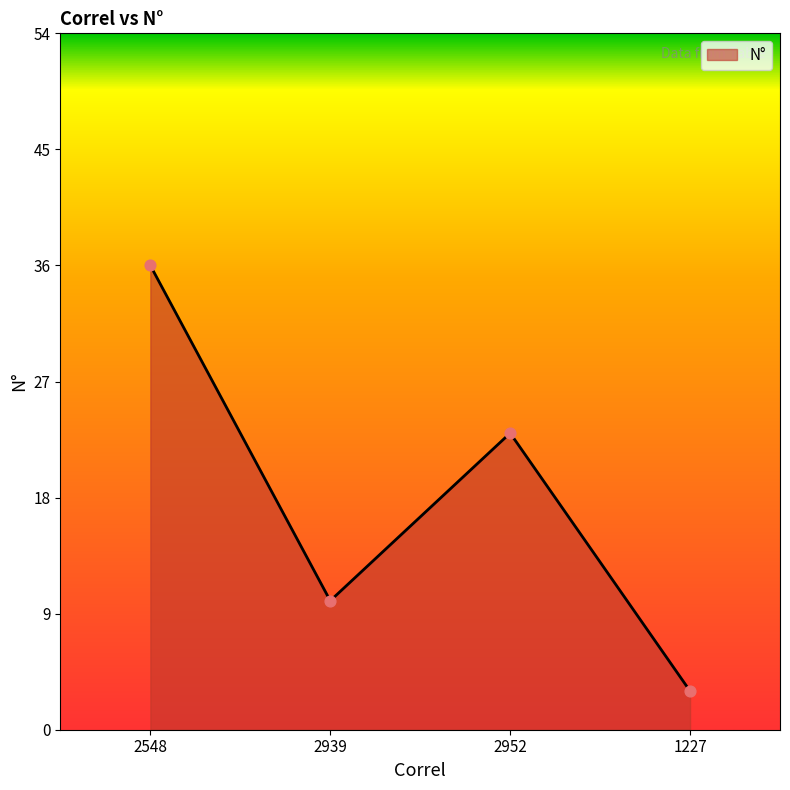

Approximately how many times larger is the value at 2548 compared to 1227?

12.0